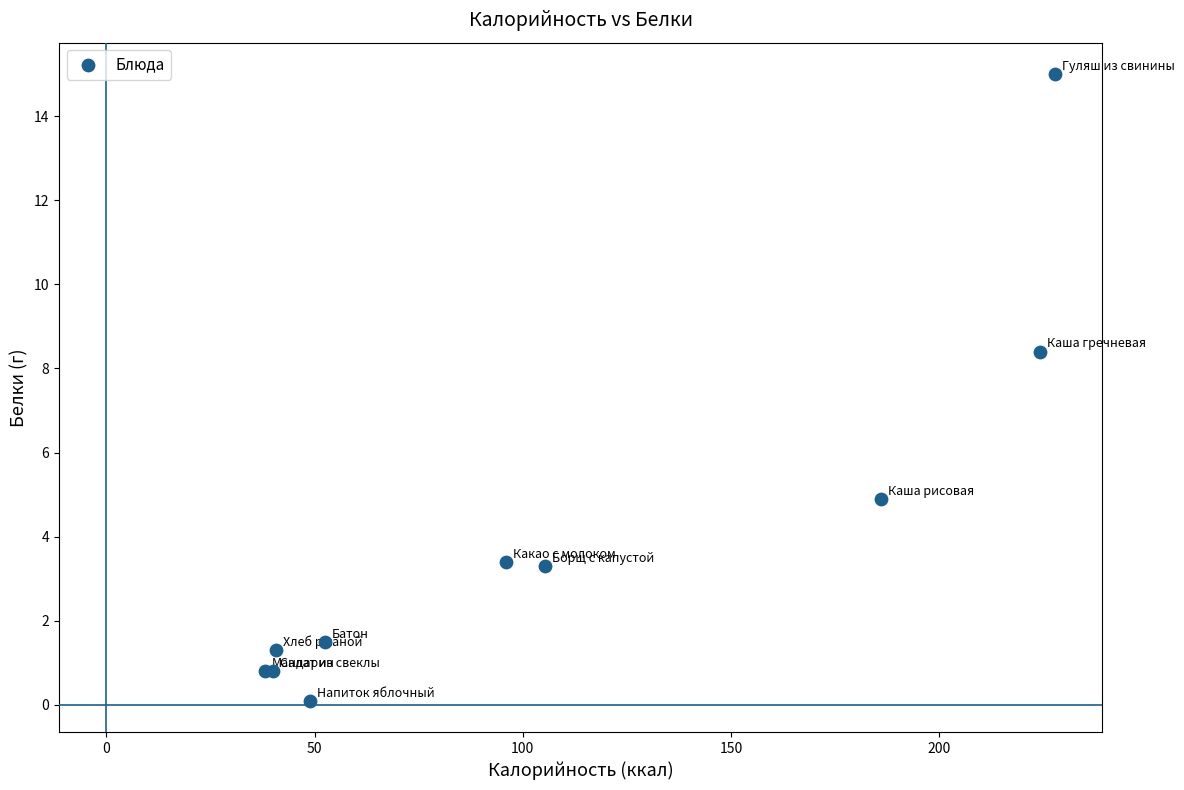

What Y value in the scatter plot is closest to 7?

8.4